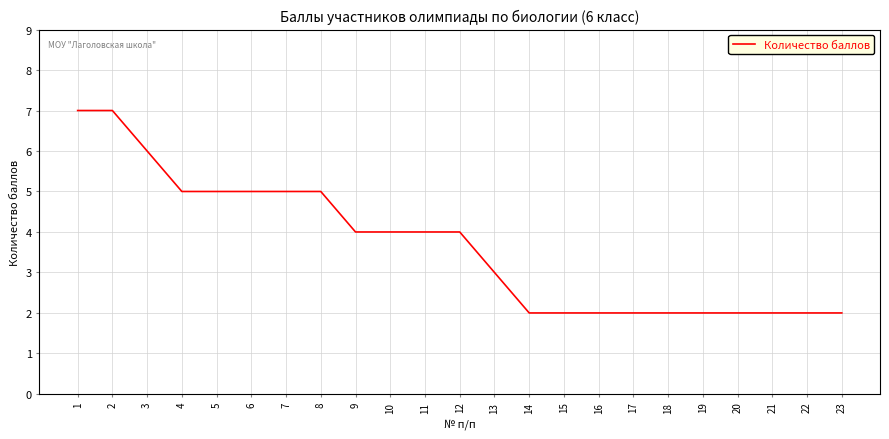

Does the chart display data point markers on the line(s)?

No